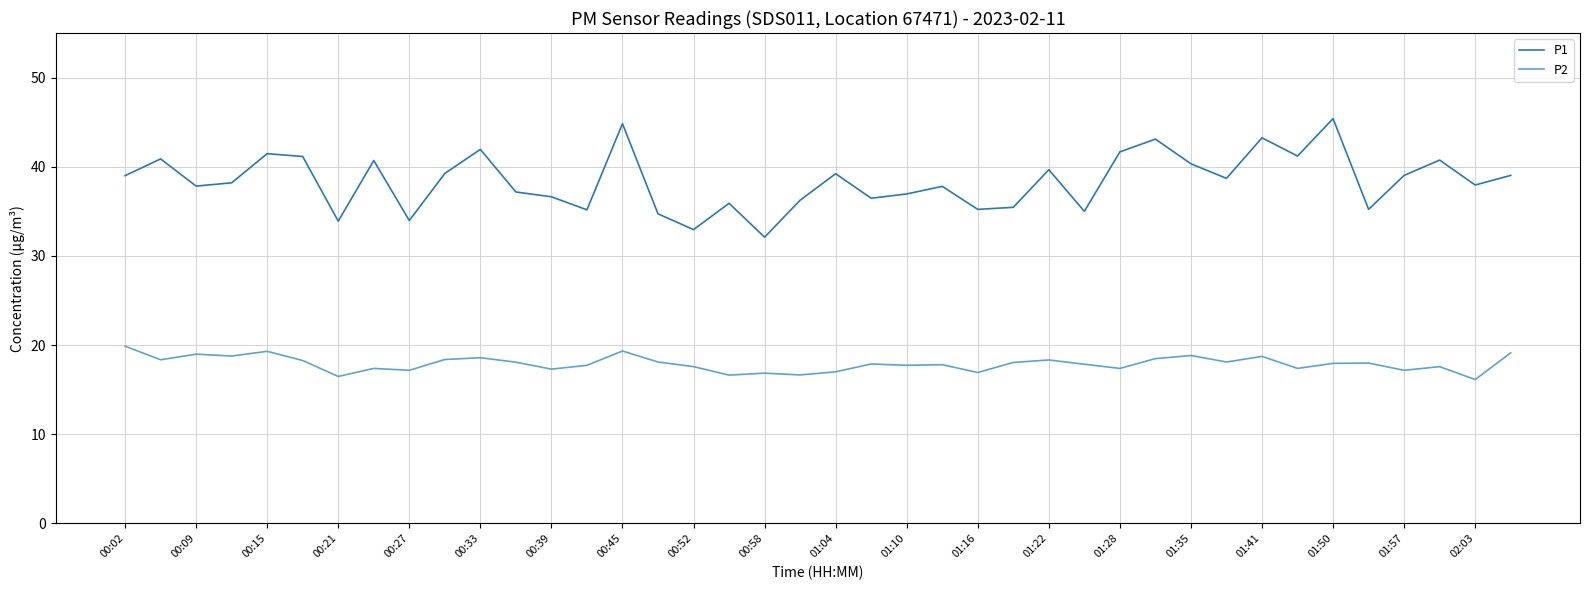

True or false: P2 and P1 cross at least once.

False